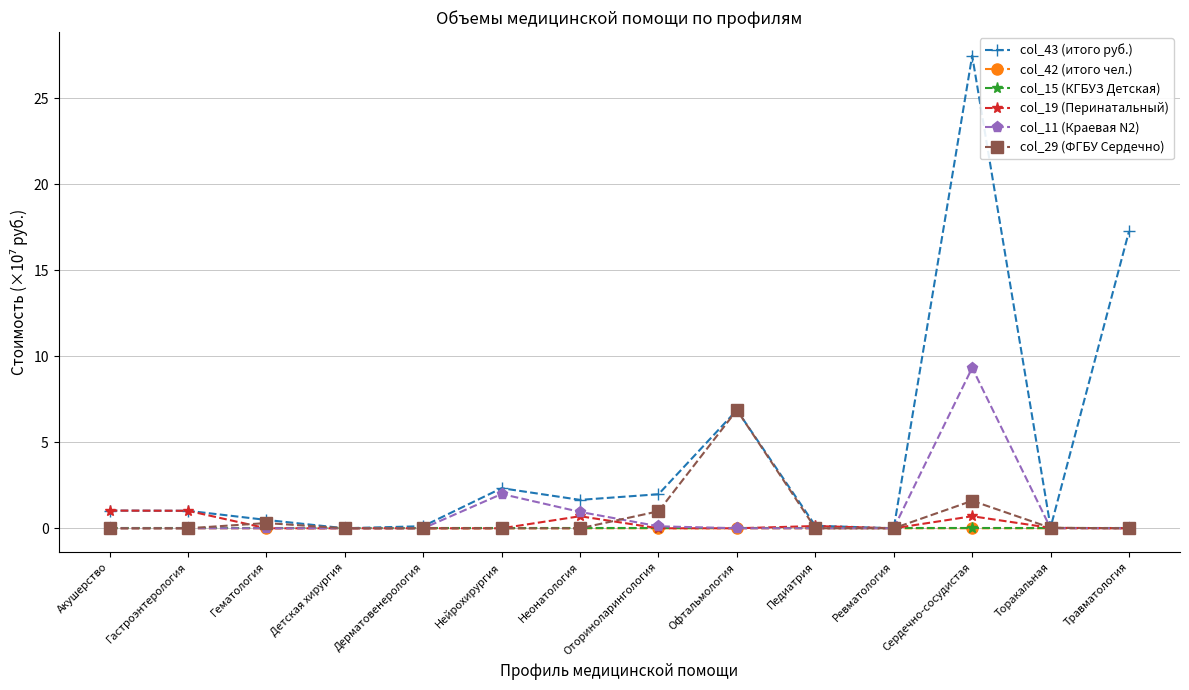

Which series has the widest spread of values?

col_43 (итого руб.)